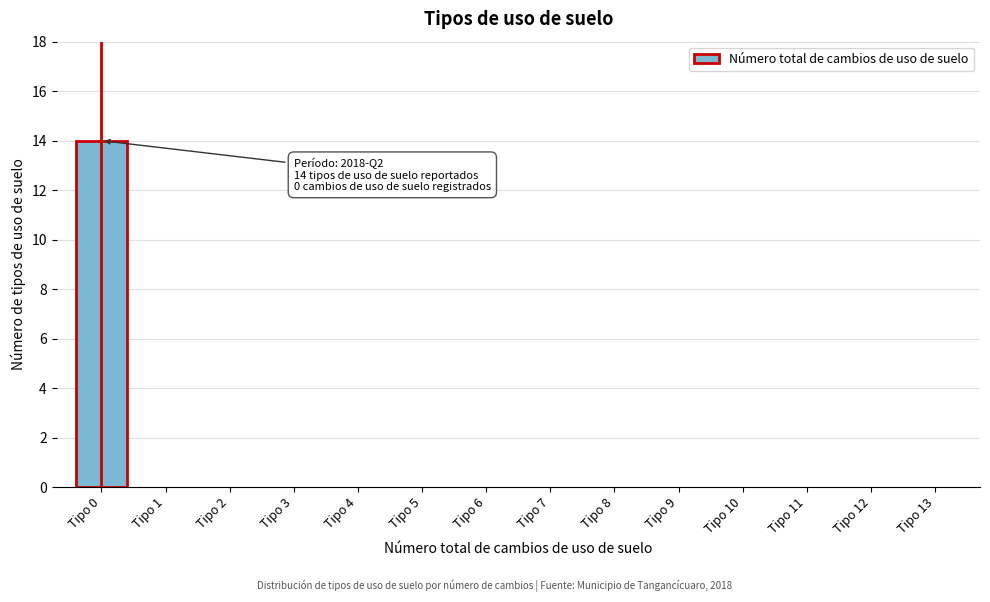

Reading left to right, transcribe all the data shown in this chart.

Tipo 0=14	Tipo 1=0	Tipo 2=0	Tipo 3=0	Tipo 4=0	Tipo 5=0	Tipo 6=0	Tipo 7=0	Tipo 8=0	Tipo 9=0	Tipo 10=0	Tipo 11=0	Tipo 12=0	Tipo 13=0